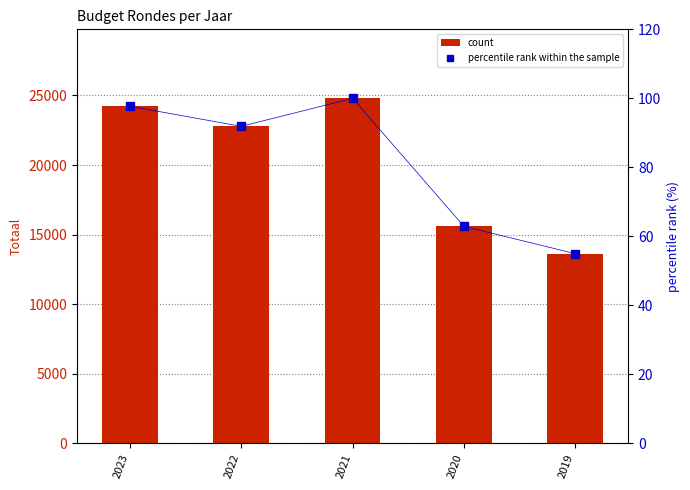

What are all the series names shown in the legend?

count, percentile rank within the sample